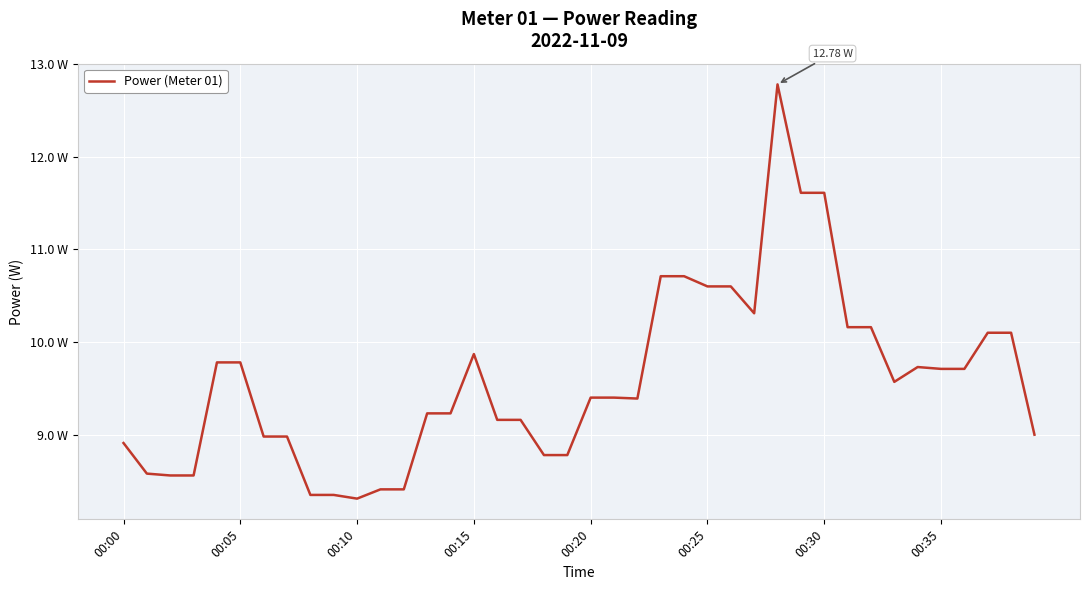

Is this an area chart (filled region under the line)?

No